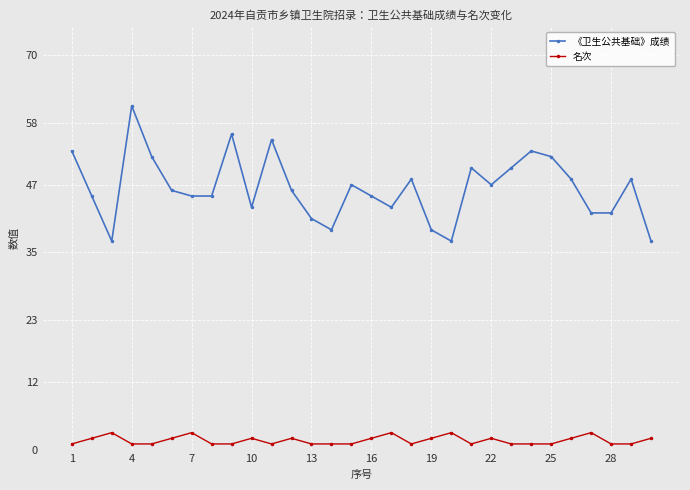

What is the value of the 名次 point at the 18th from the left?

1